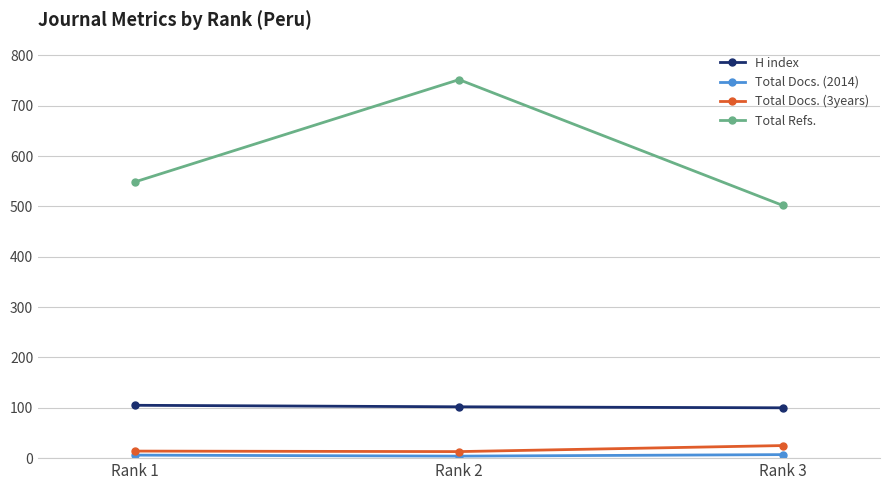

Which series changed the most between Rank 1 and Rank 2?

Total Refs.